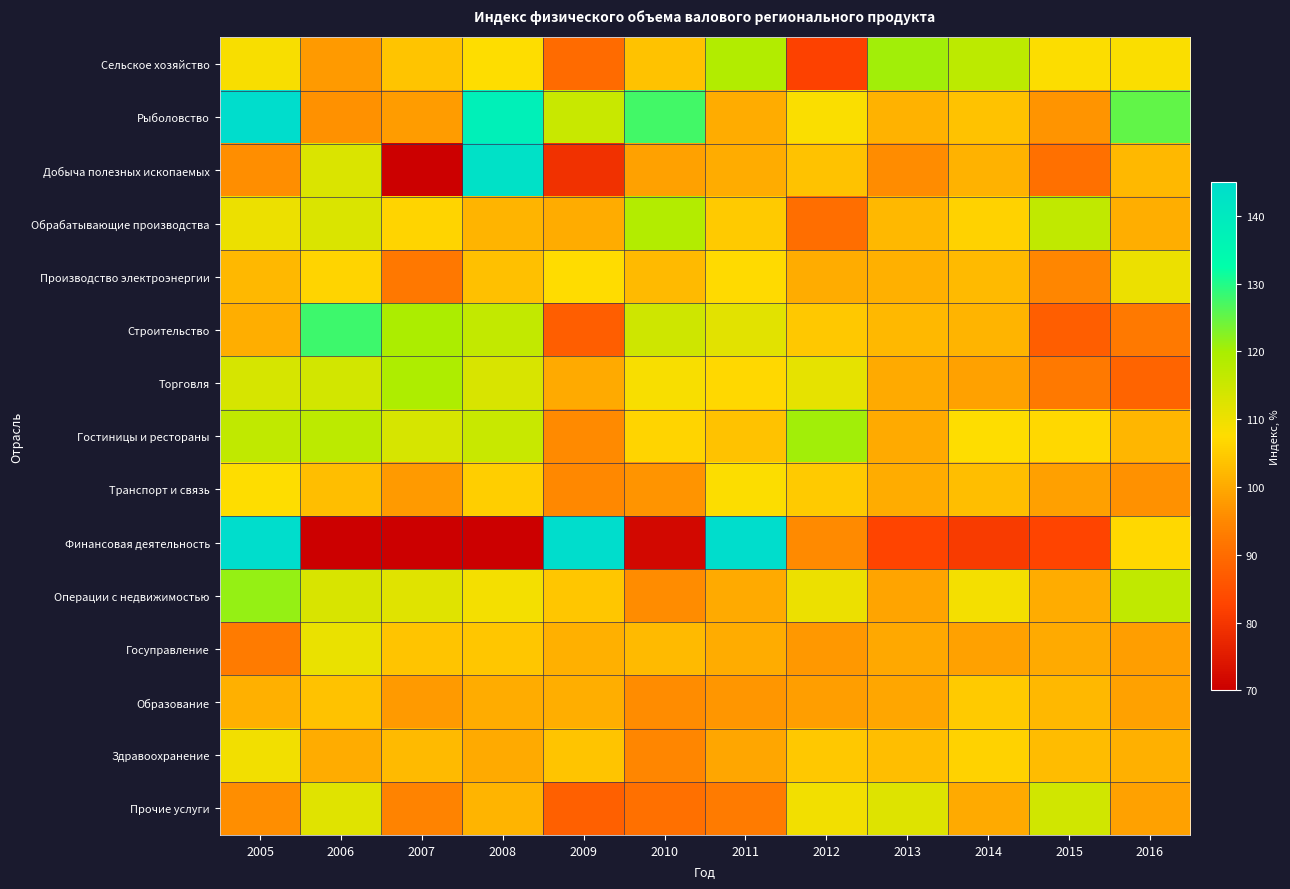

Which has a higher value, 2016 or 2011?

2011